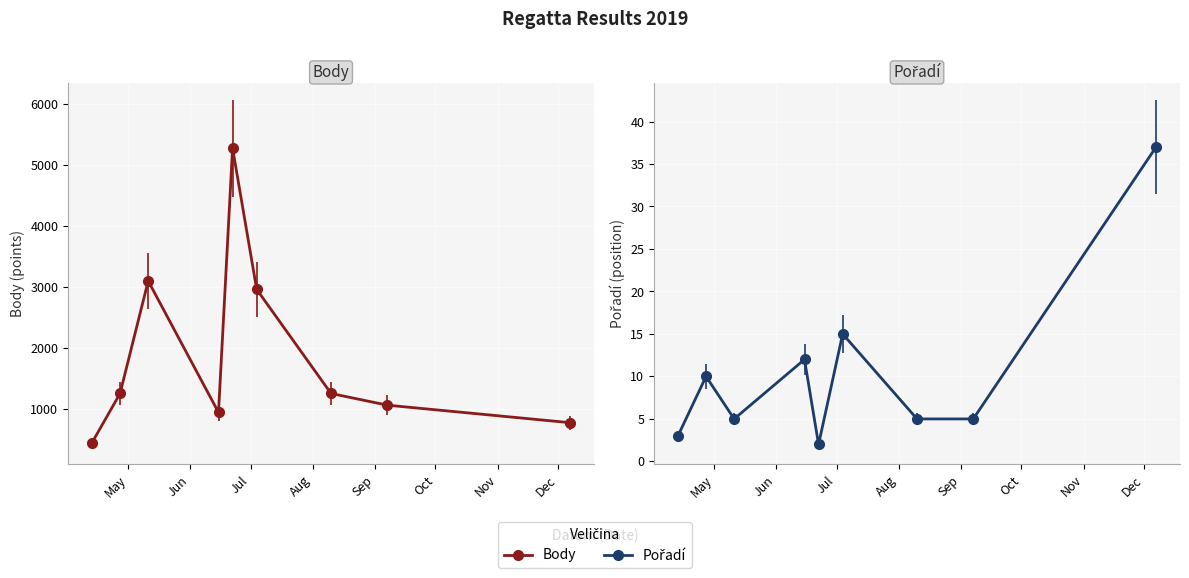

What is the difference between the Pořadí values at 2019-04-13 and 2019-09-07?

2